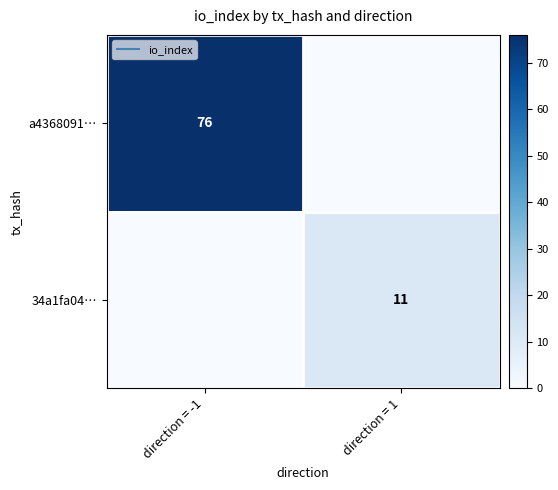

What is the difference between the a4368091… values at direction = 1 and direction = -1?

76